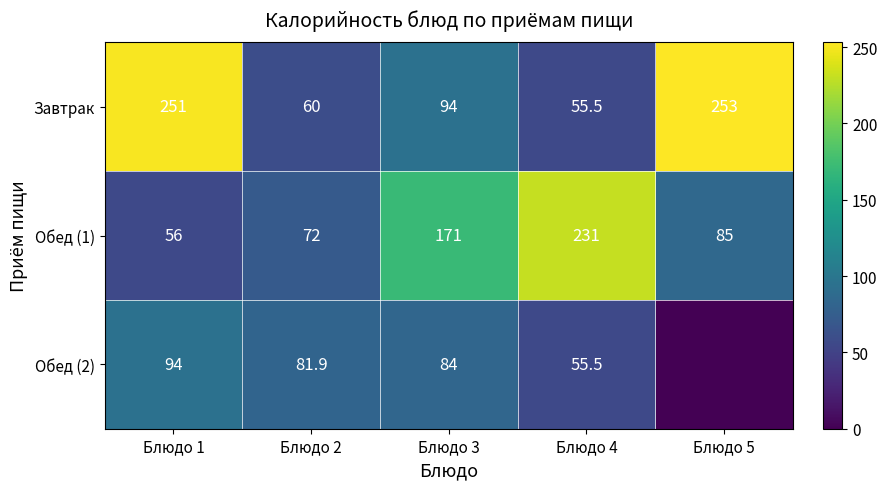

What is the spread (max minus min) of values at Блюдо 4?

175.5